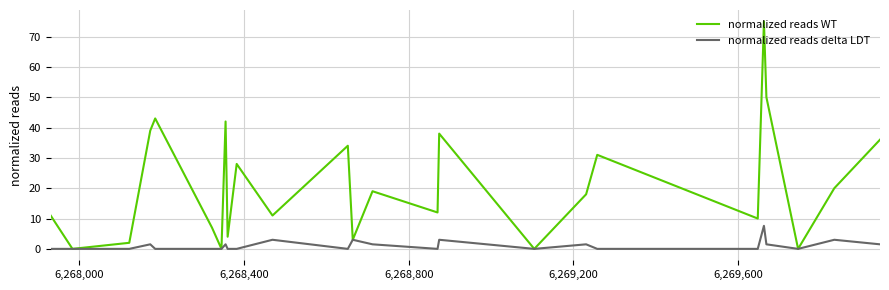

What is the highest value of the normalized reads WT series?

75.0